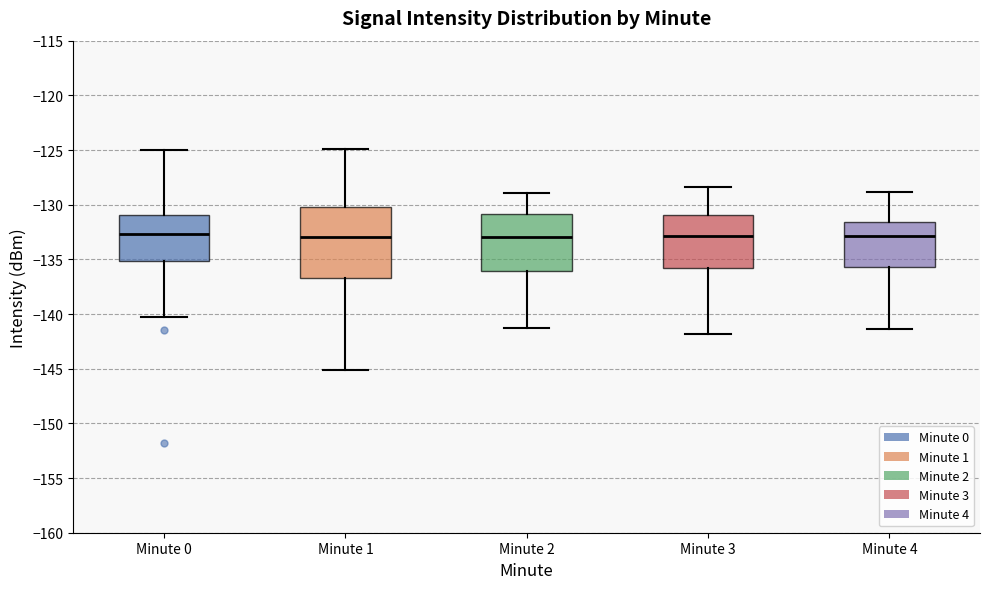

Reading left to right, transcribe this box plot: for each box, give where its median line is, the range the box spans, and where its two whiskers end, as read against the y-axis. The values are not printed on the chart, so give them approximately, as read against the axis.

Minute 0: median -132.5, box -135.0 to -131.0, whiskers -140.5 to -125.0
Minute 1: median -133.0, box -136.5 to -130.0, whiskers -145.0 to -125.0
Minute 2: median -133.0, box -136.0 to -131.0, whiskers -141.5 to -129.0
Minute 3: median -133.0, box -136.0 to -131.0, whiskers -142.0 to -128.5
Minute 4: median -133.0, box -135.5 to -131.5, whiskers -141.5 to -129.0